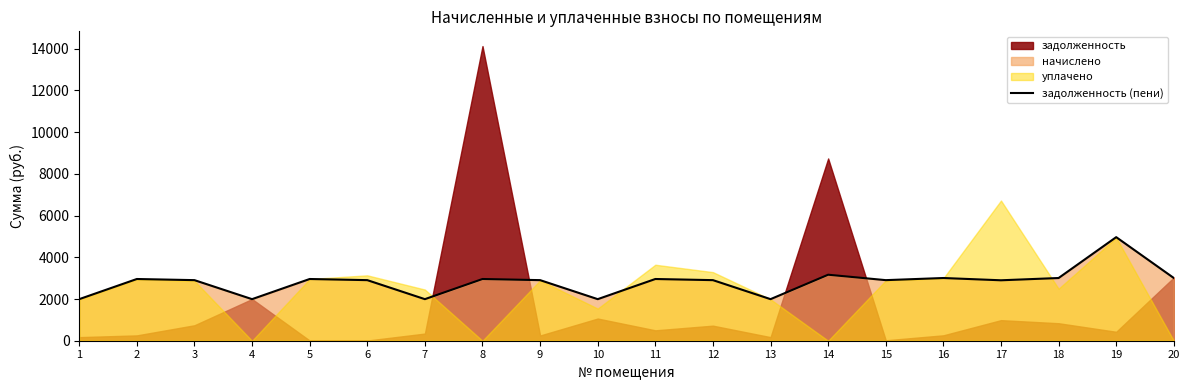

True or false: the data has more than 1 interior local peaks.

True